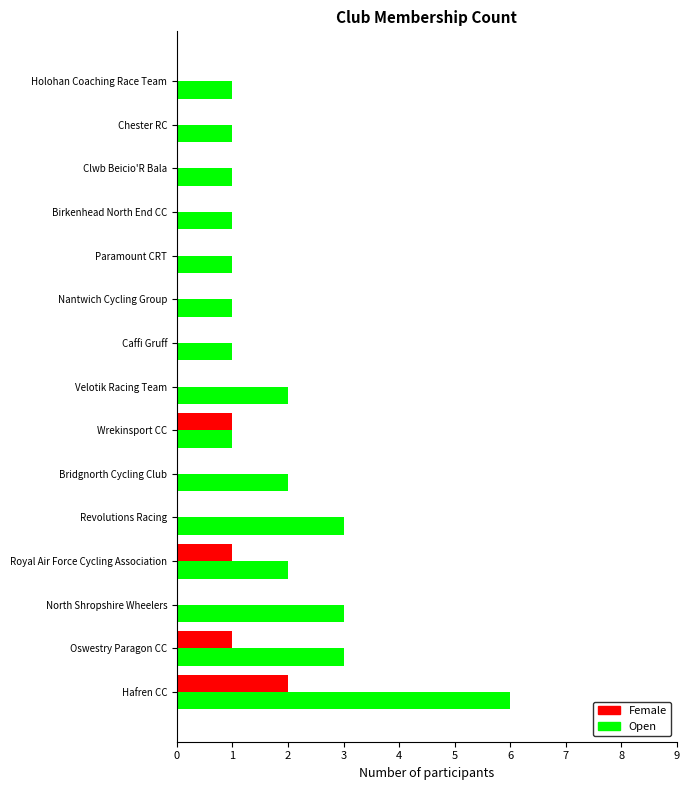

What is the maximum value shown in the chart?

6